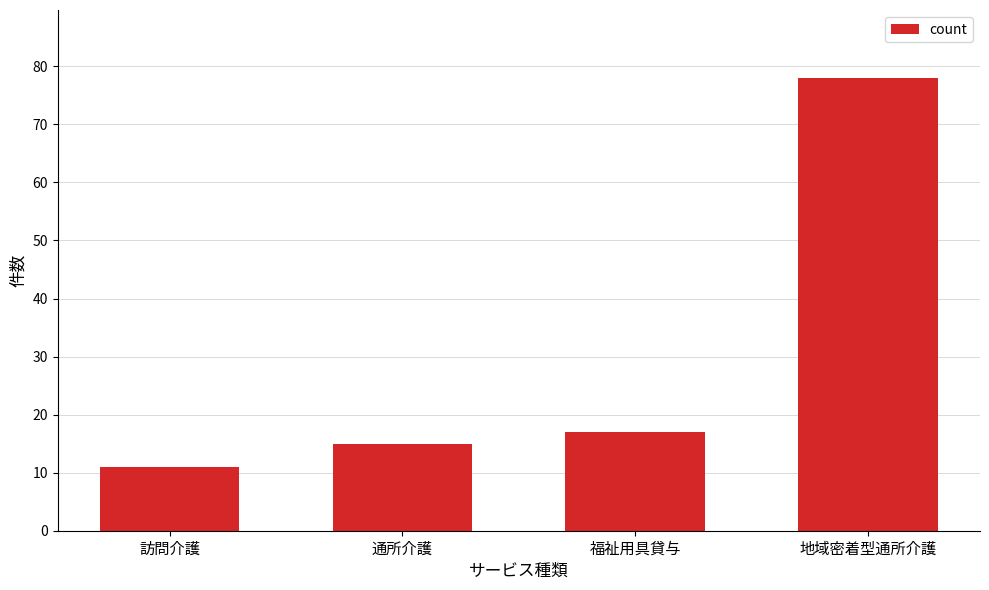

Where is the data nearest to the value 44?

福祉用具貸与